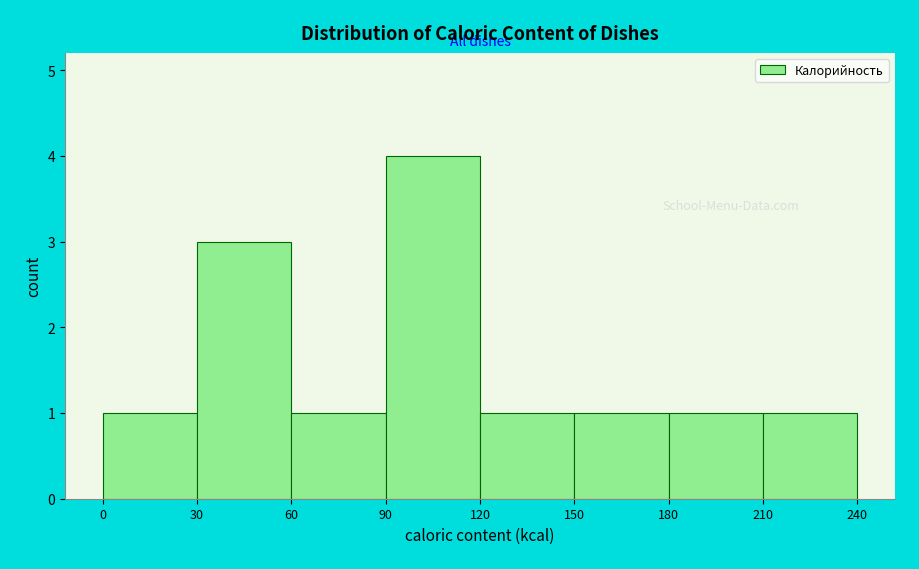

What is the height of the bar covering 150 to 180 on the x-axis? The values are not printed on the chart, so give them approximately, as read against the axis.

1